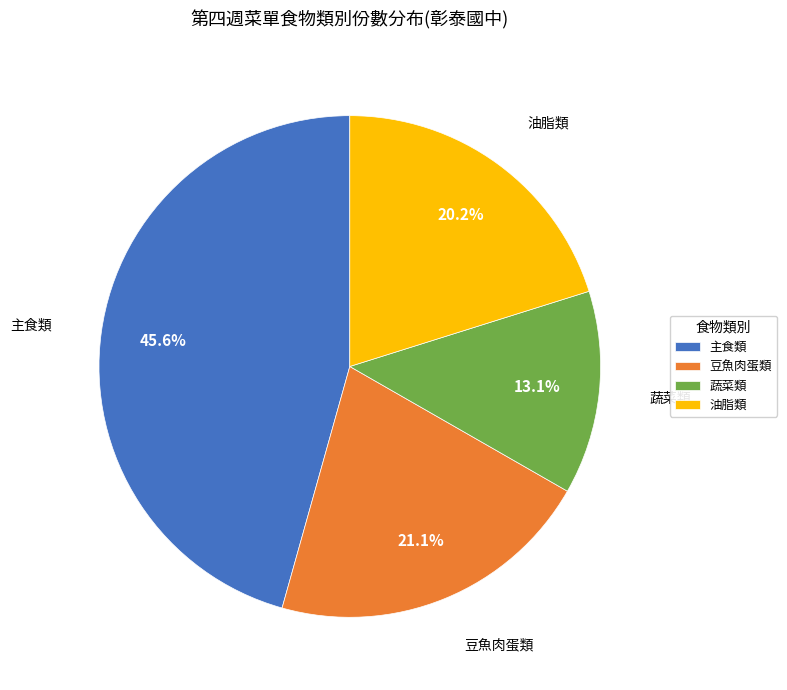

True or false: 油脂類 accounts for 13% of the total.

False